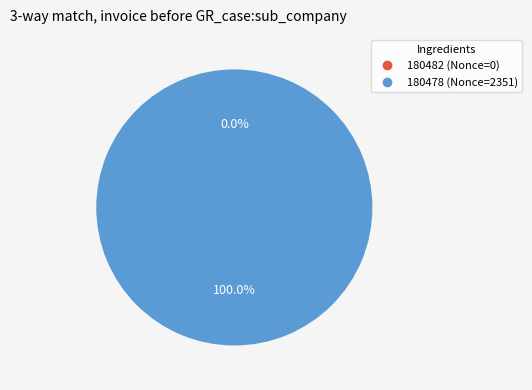

To the nearest percent, what percentage of the pie is 180478?

100%